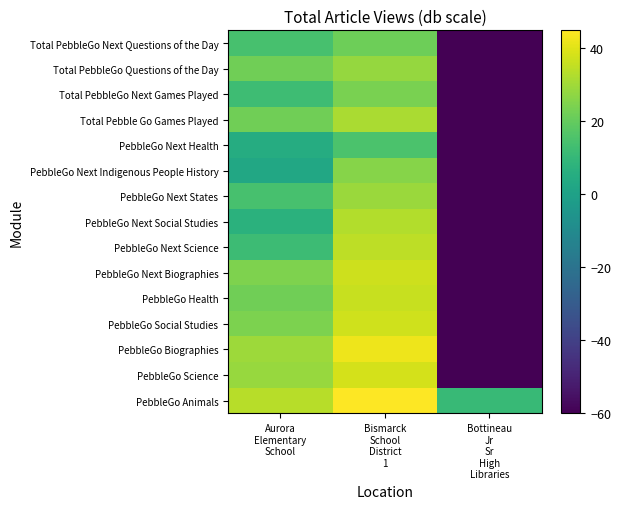

At which category is the sum across all series the highest?

Bismarck
School
District
1